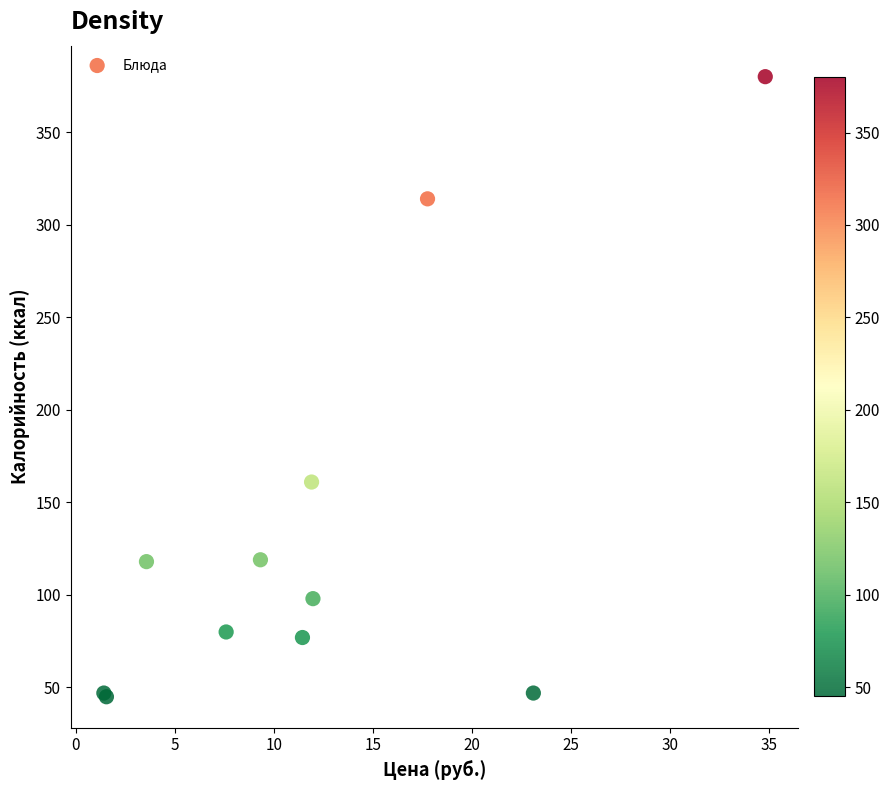

What Y value in the scatter plot is closest to 212?

161